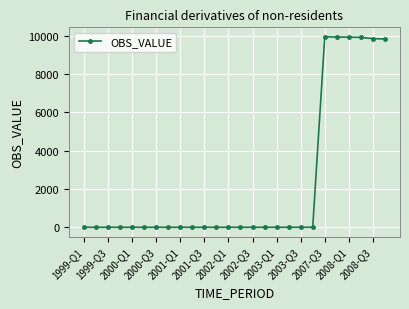

True or false: there are more than 0 points higher than both neighbors.

True